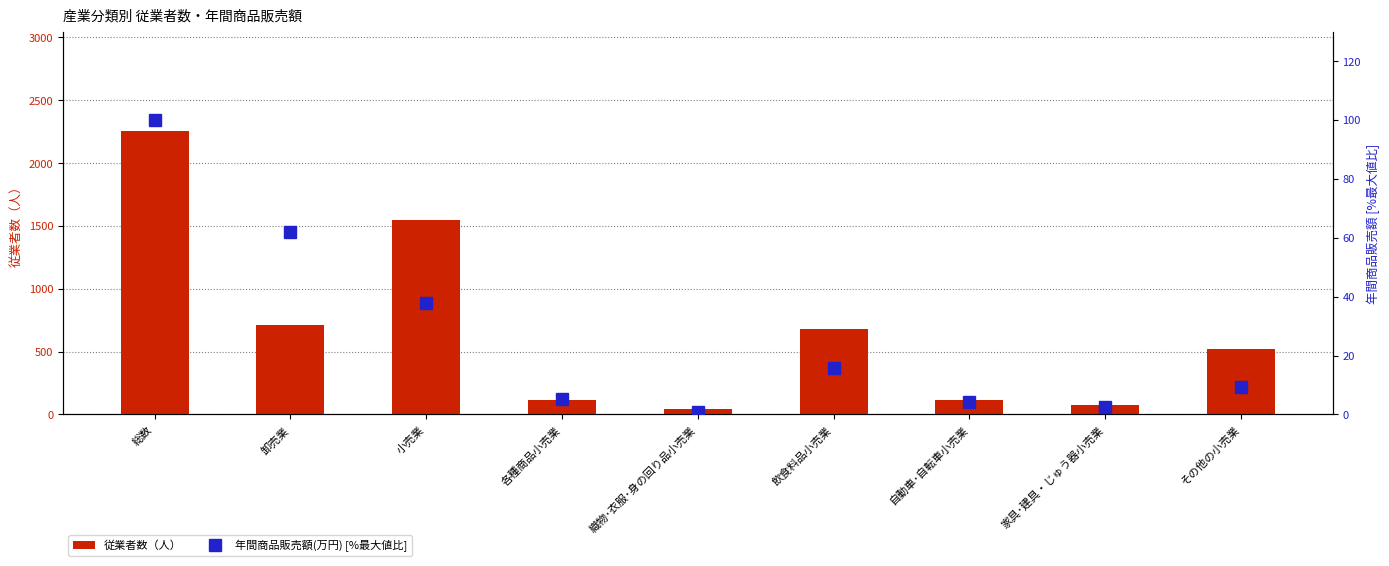

Reading right to left, list all the values displayed in this chart.

従業者数（人）: 520.0	73.0	111.0	682.0	45.0	116.0	1547.0	709.0	2256.0
年間商品販売額(万円) [%最大値比]: 9.3	2.5	4.2	15.9	0.7	5.3	37.9	62.1	100.0